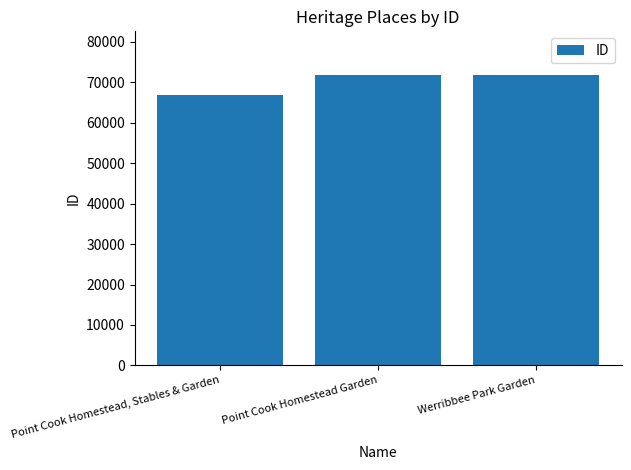

What is the value of the 2nd bar from the left?

71811